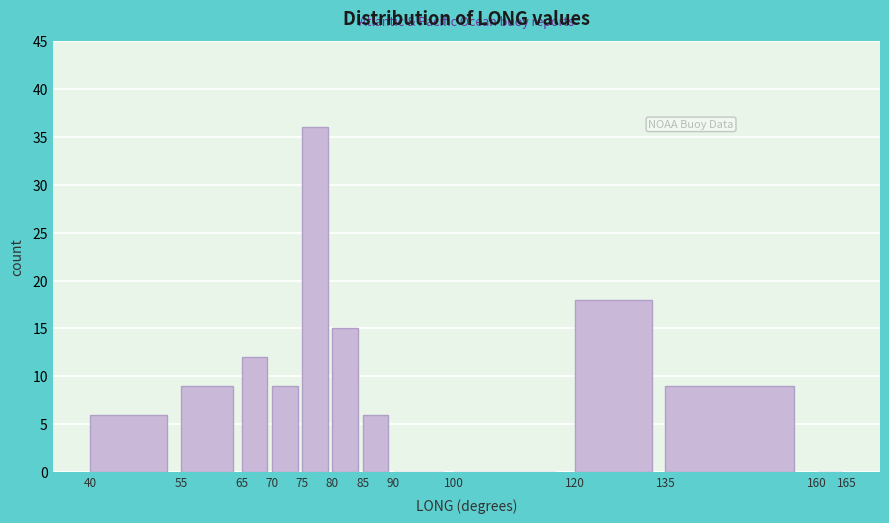

Reading left to right, list every bar in this chart as the range it spans on the x-axis followed by its height. The values are not printed on the chart, so give them approximately, as read against the axis.

40 to 55: 6
55 to 65: 9
65 to 70: 12
70 to 75: 9
75 to 80: 36
80 to 85: 15
85 to 90: 6
90 to 100: 0
100 to 120: 0
120 to 135: 18
135 to 160: 9
160 to 165: 0